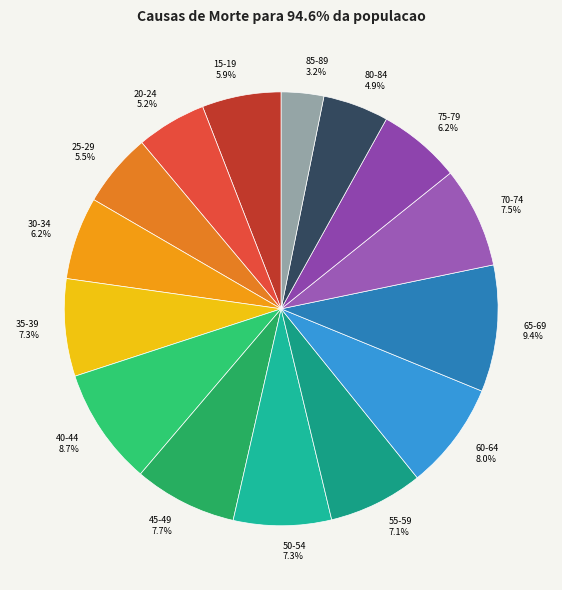

What percentage do 65-69 and 80-84 together represent?

14.3%